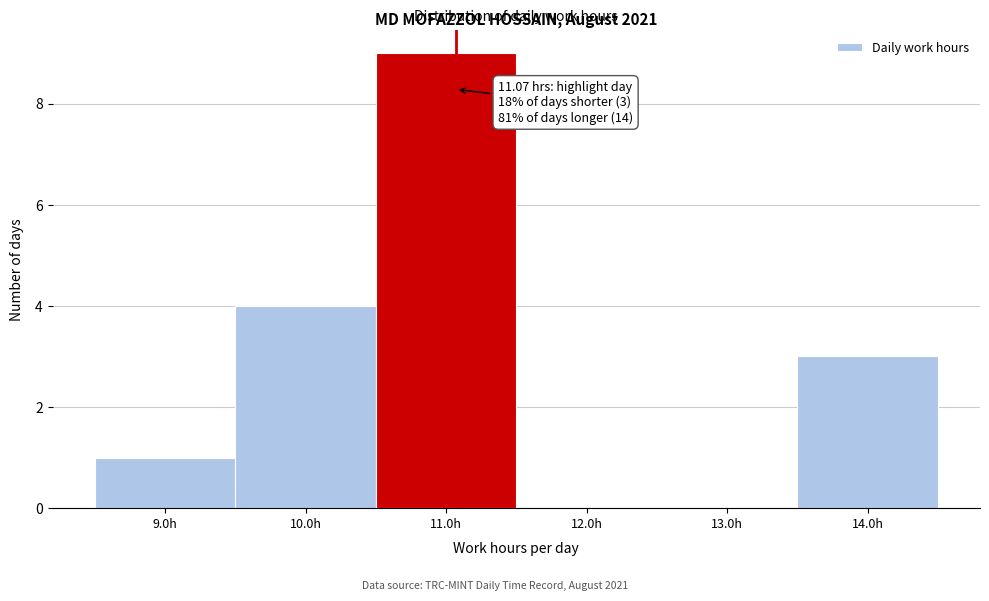

Over which range of the x-axis is the bar tallest?

10.5 to 11.5